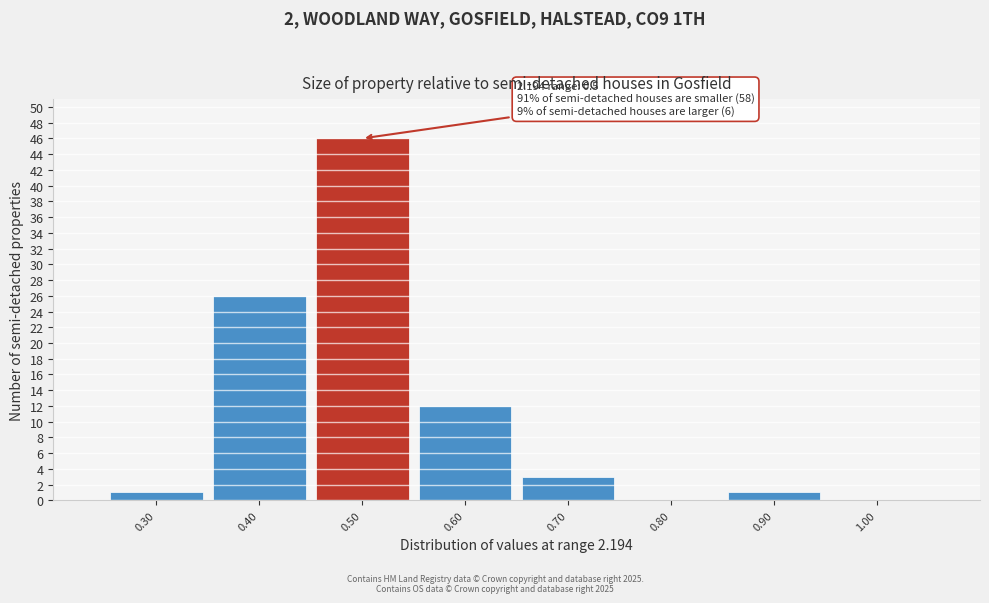

Which range on the x-axis has the tallest bar?

0.45 to 0.55